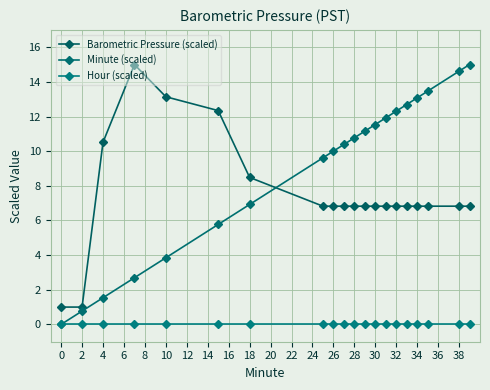

What is the value of the Minute (scaled) point at the 3rd from the left?

1.5